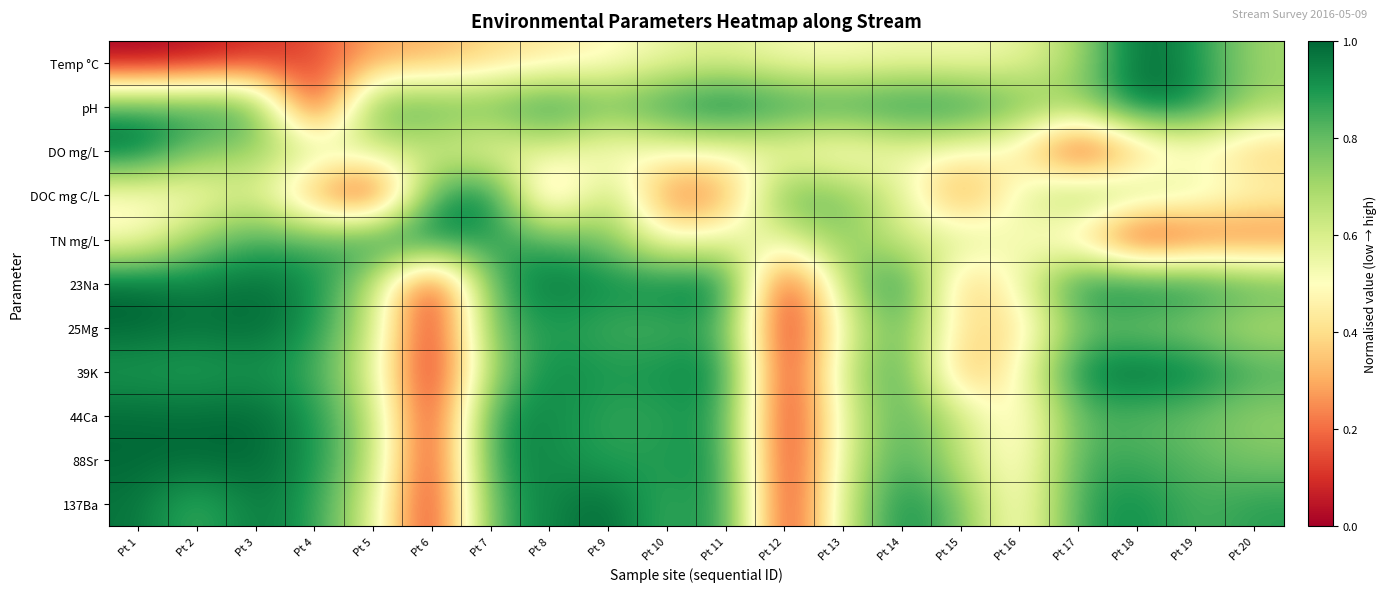

What is the total value across all series at Pt 13?

7.1